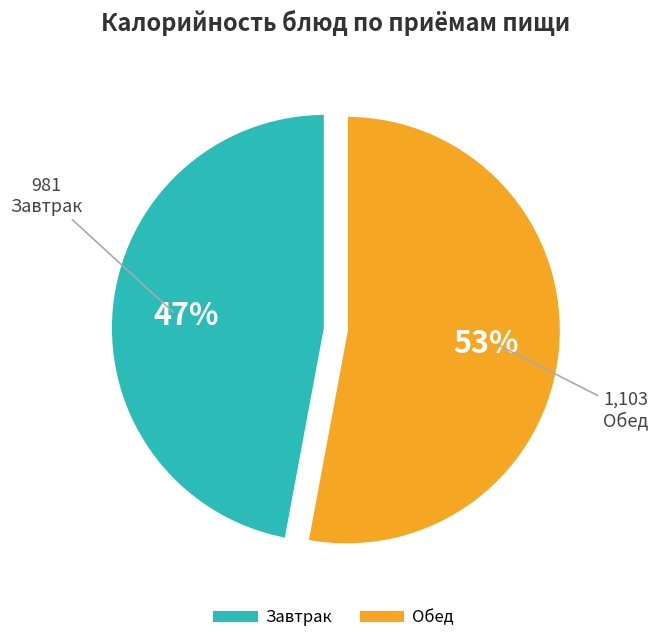

To the nearest percent, what is the average slice percentage?

50%